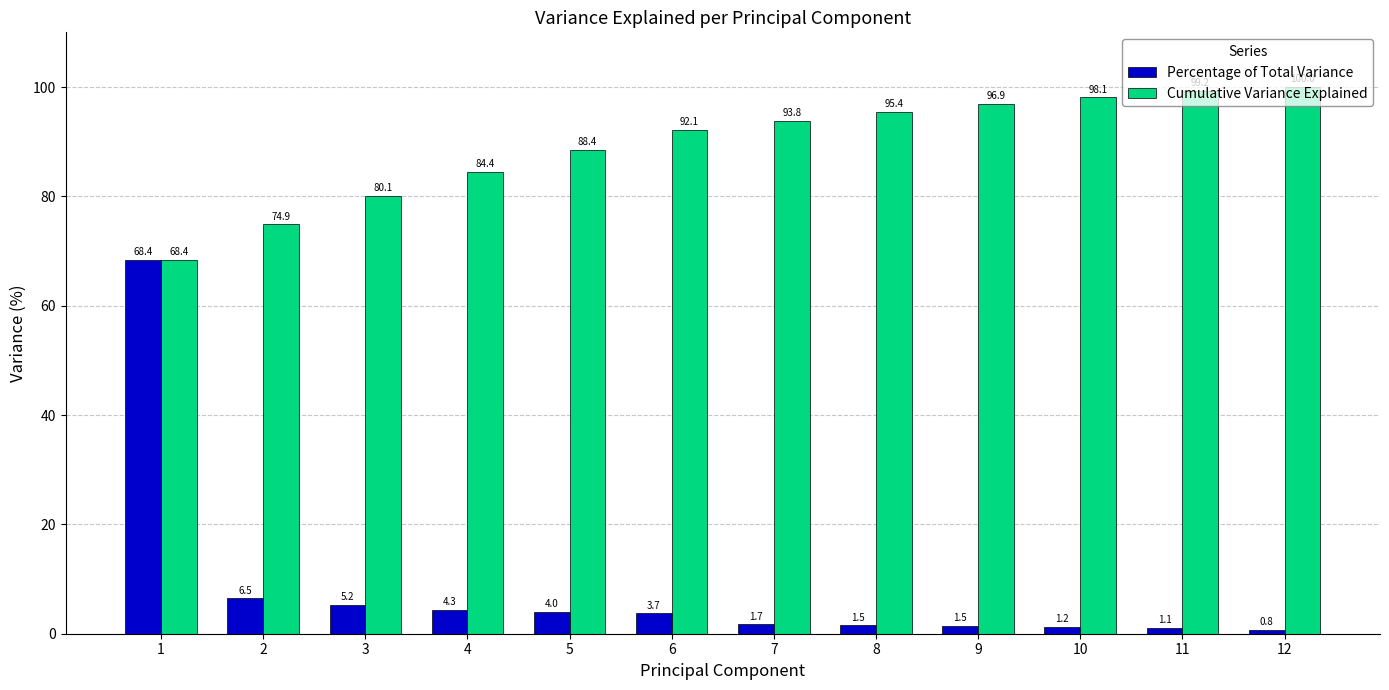

What are all the series names shown in the legend?

Percentage of Total Variance, Cumulative Variance Explained